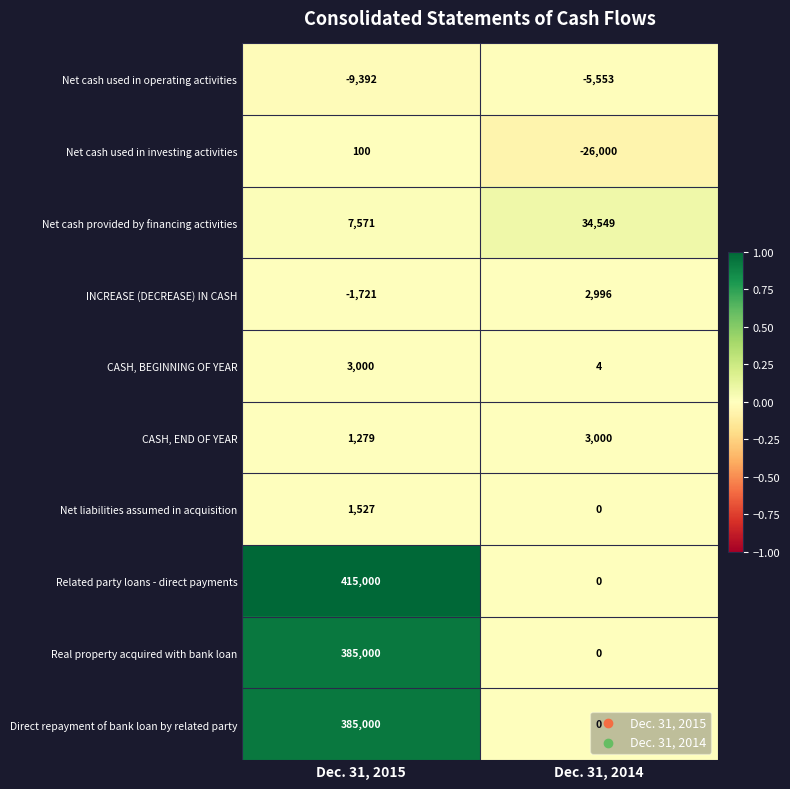

Is the value of INCREASE (DECREASE) IN CASH at Dec. 31, 2014 greater than the value of CASH, BEGINNING OF YEAR at Dec. 31, 2015?

No